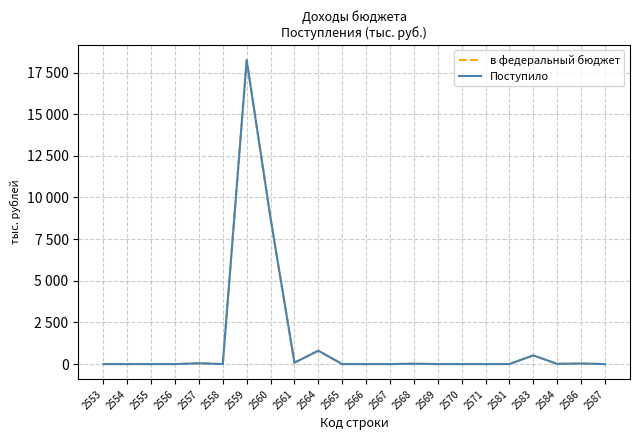

True or false: Поступило has a value of 0 at 2565.

True